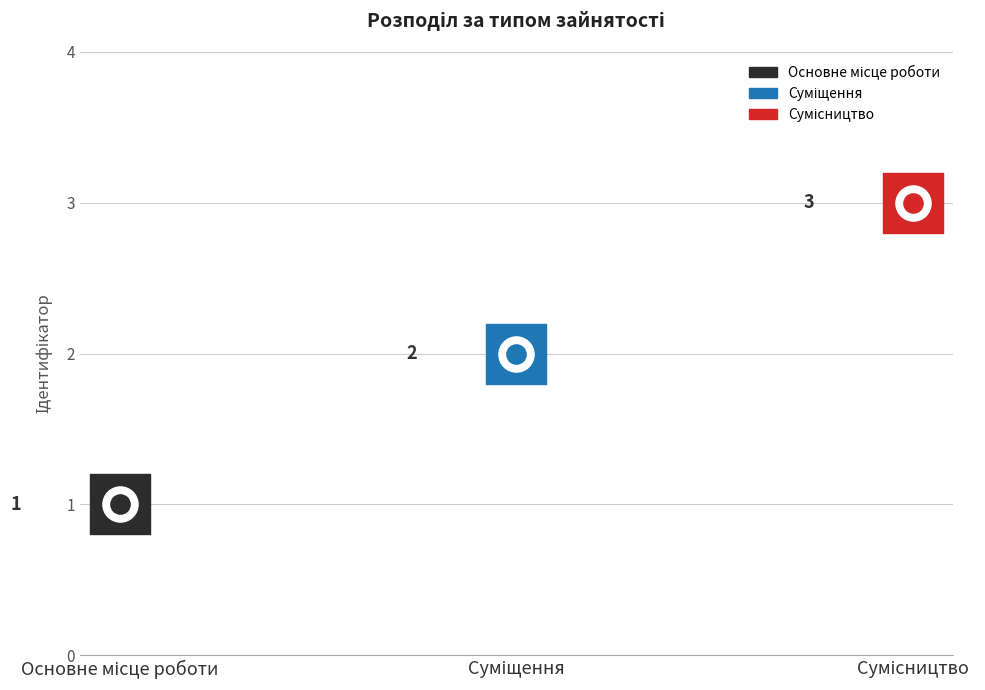

Between Суміщення and Сумісництво, which is larger?

Сумісництво